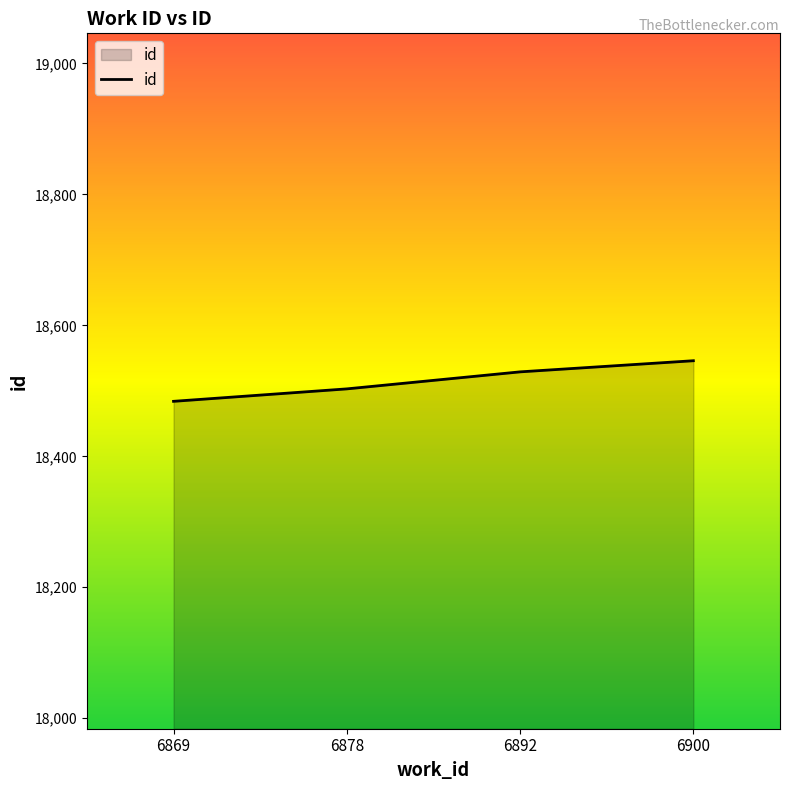

Reading left to right, what are all the values shown in this chart?

18484	18503	18529	18546